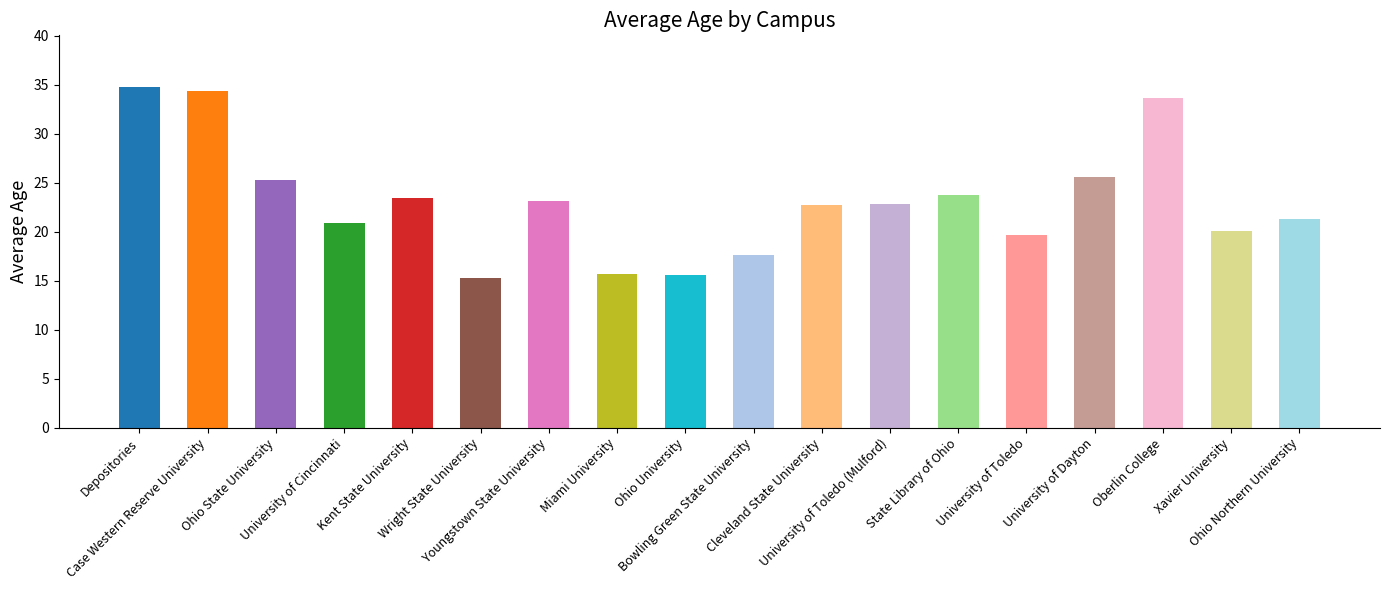

The chart shows a value of 8.5 at University of Cincinnati. True or false?

False